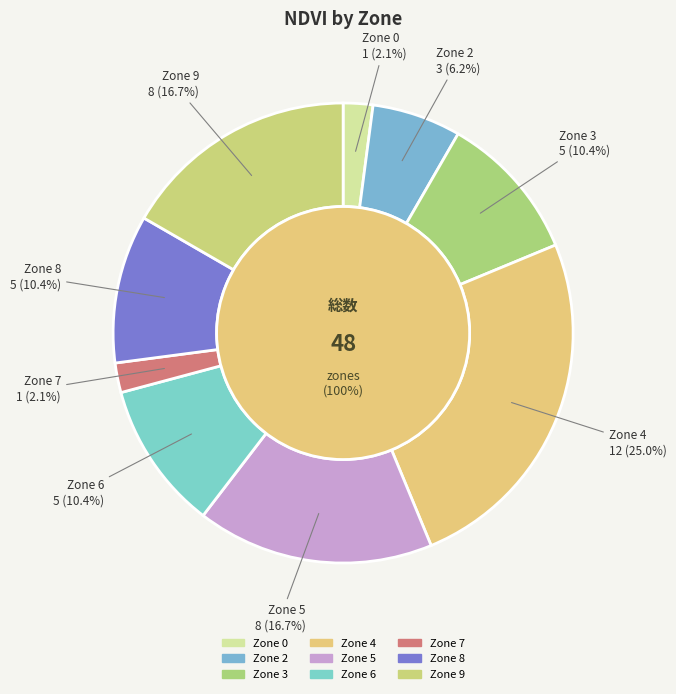

How many segments does this pie chart have?

9